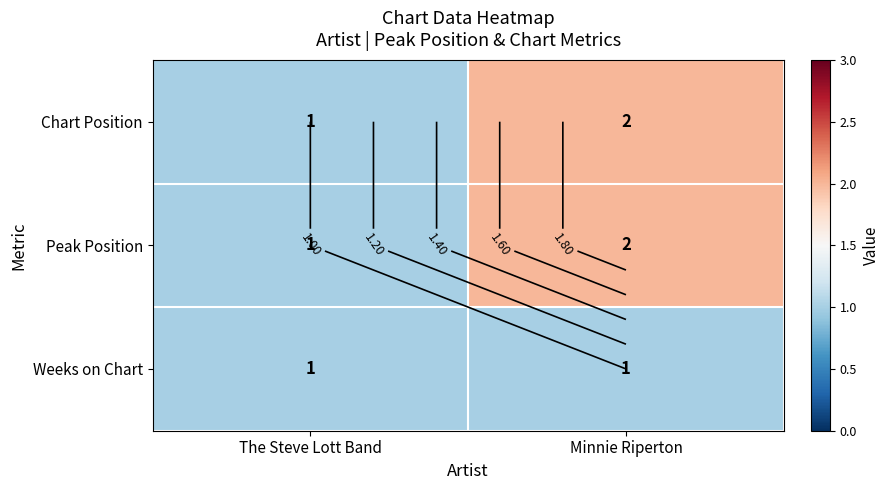

At which label does Weeks on Chart reach its minimum?

The Steve Lott Band